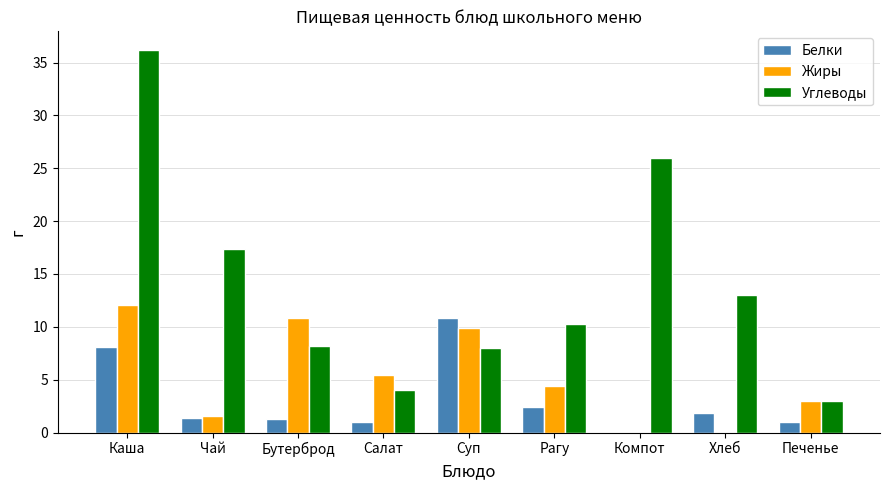

Which series changed the most between Суп and Рагу?

Белки